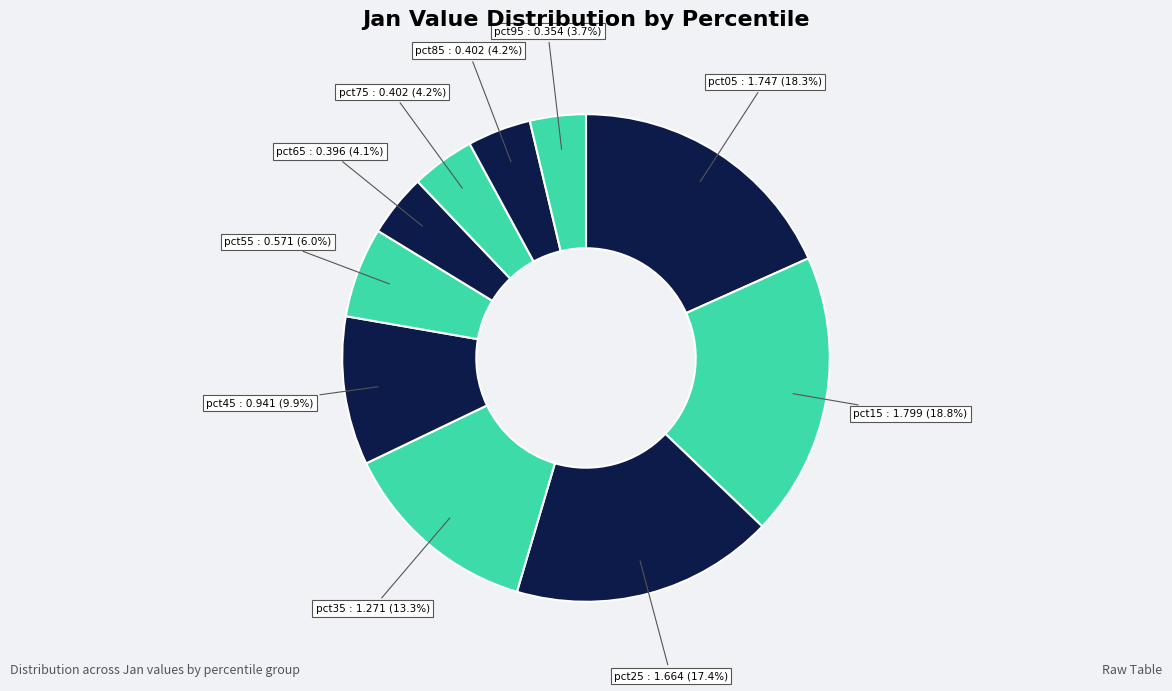

Is there any slice that represents more than half of the pie?

No